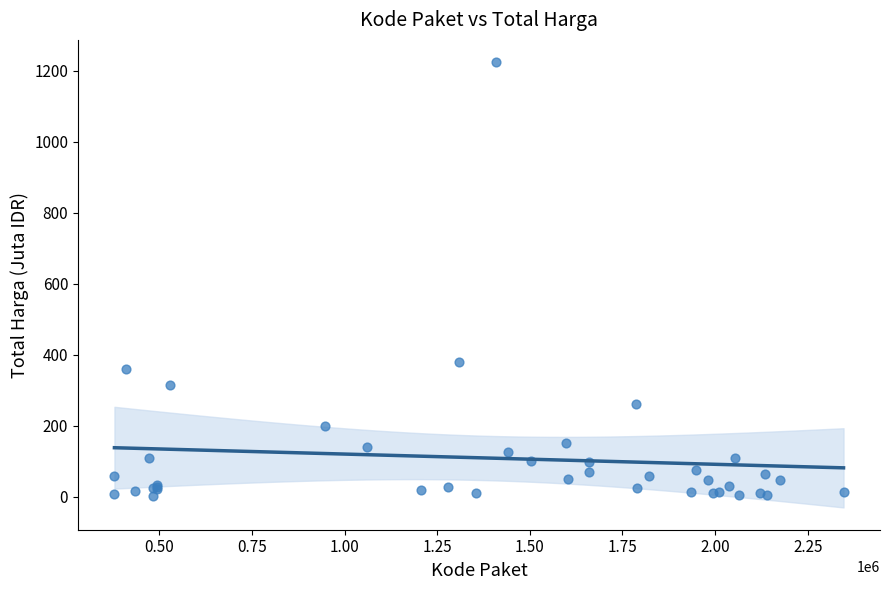

What Y value in the scatter plot is closest to 613?

379.1